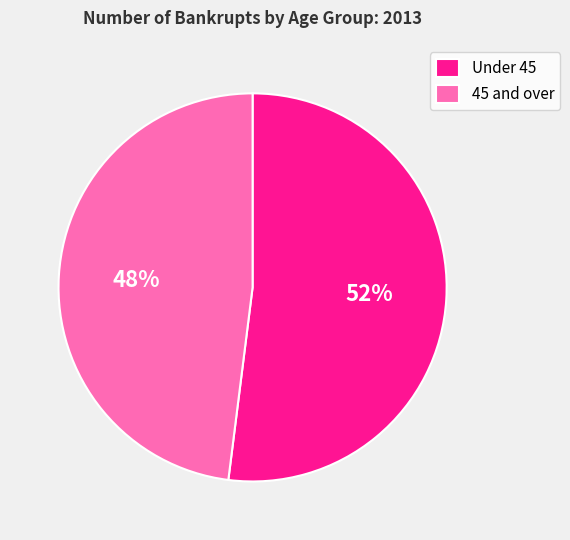

To the nearest percent, what is the average slice percentage?

50%